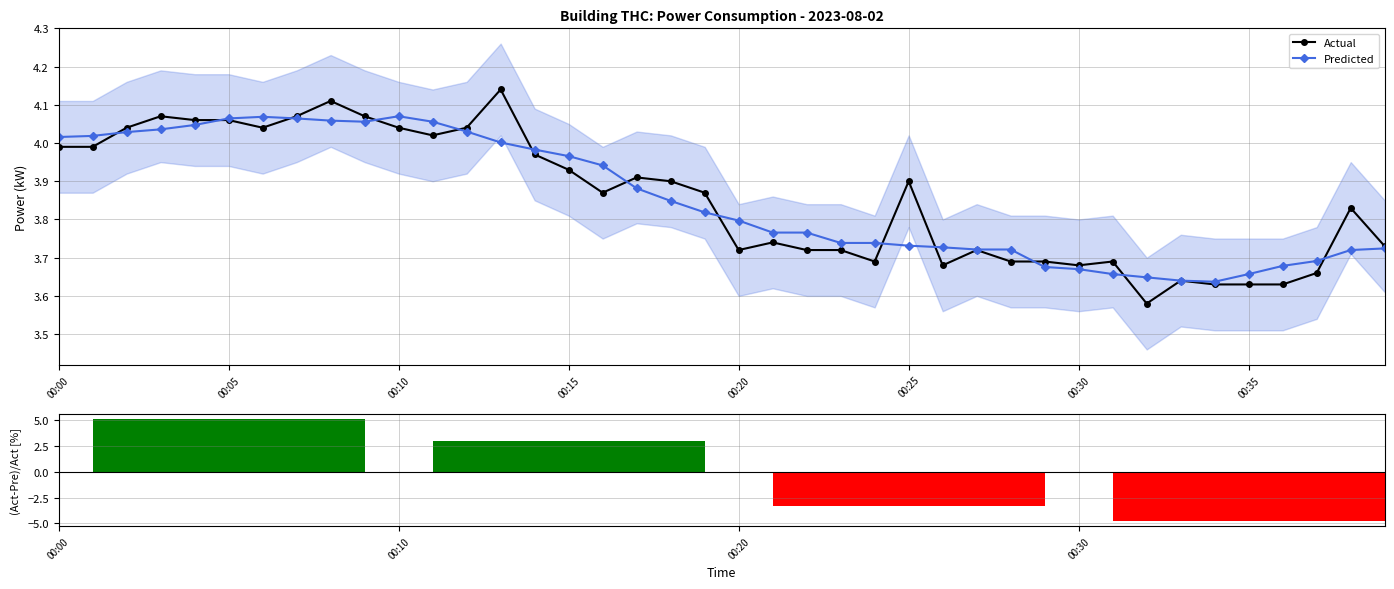

True or false: Actual has more than 2 interior local peaks.

True